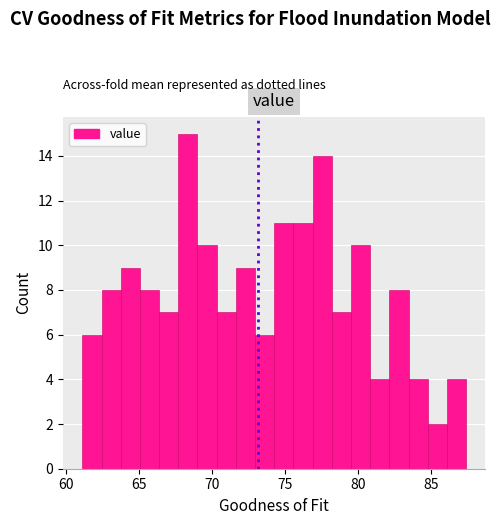

Read against the x-axis, roughly where is the centre of the tallest bar?

68.5